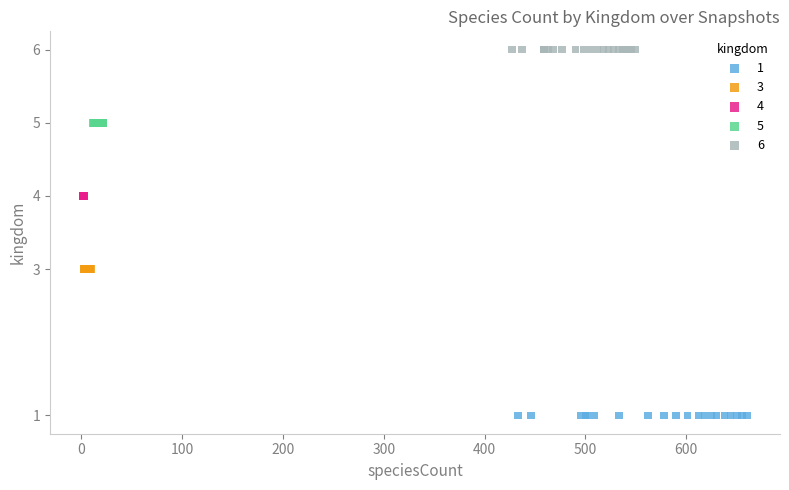

Which series reaches the maximum Y coordinate?

6